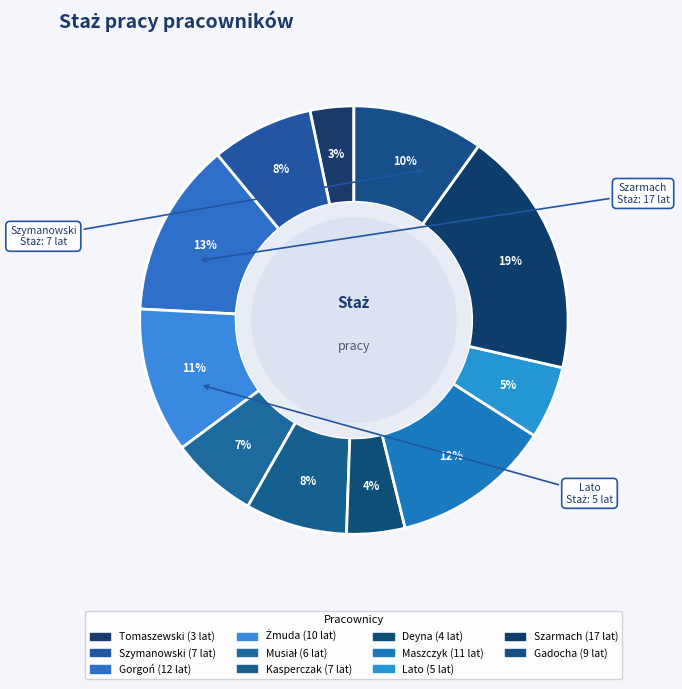

How many segments does this pie chart have?

11